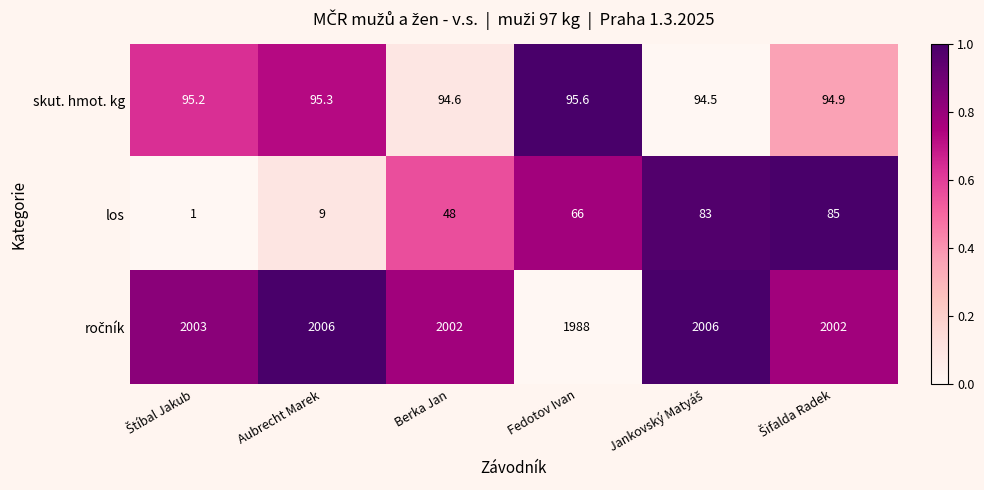

Which series has the largest range (max minus min)?

los